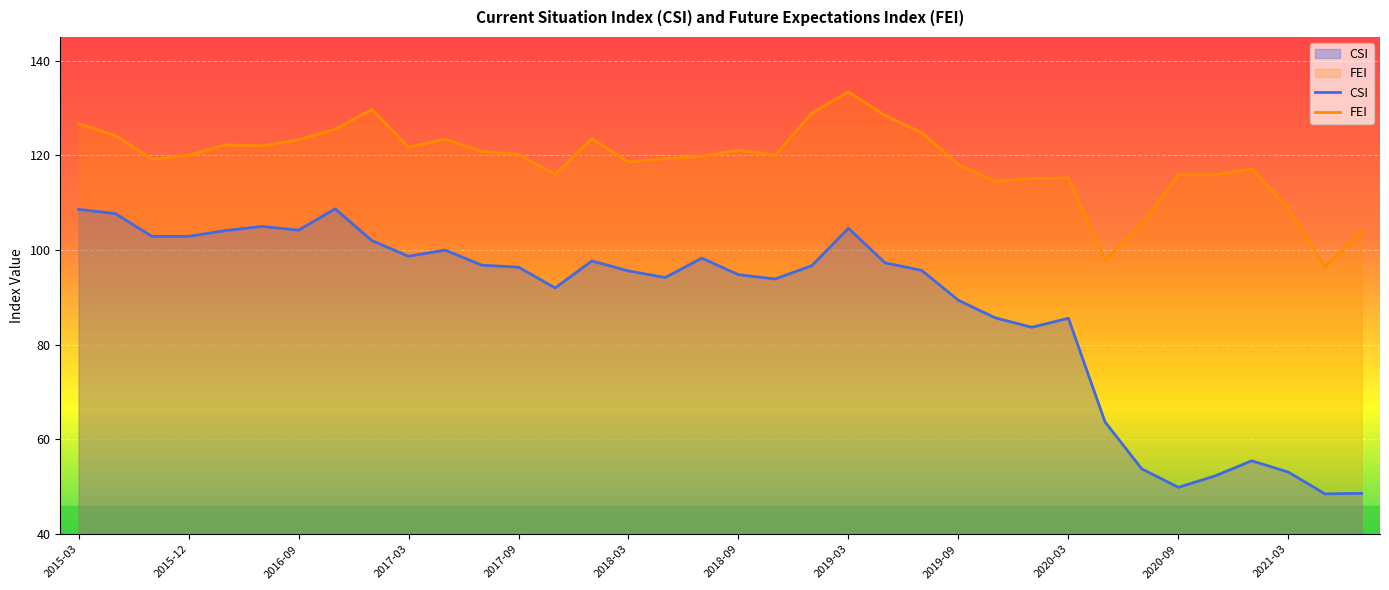

Which series has the largest total across all categories?

FEI